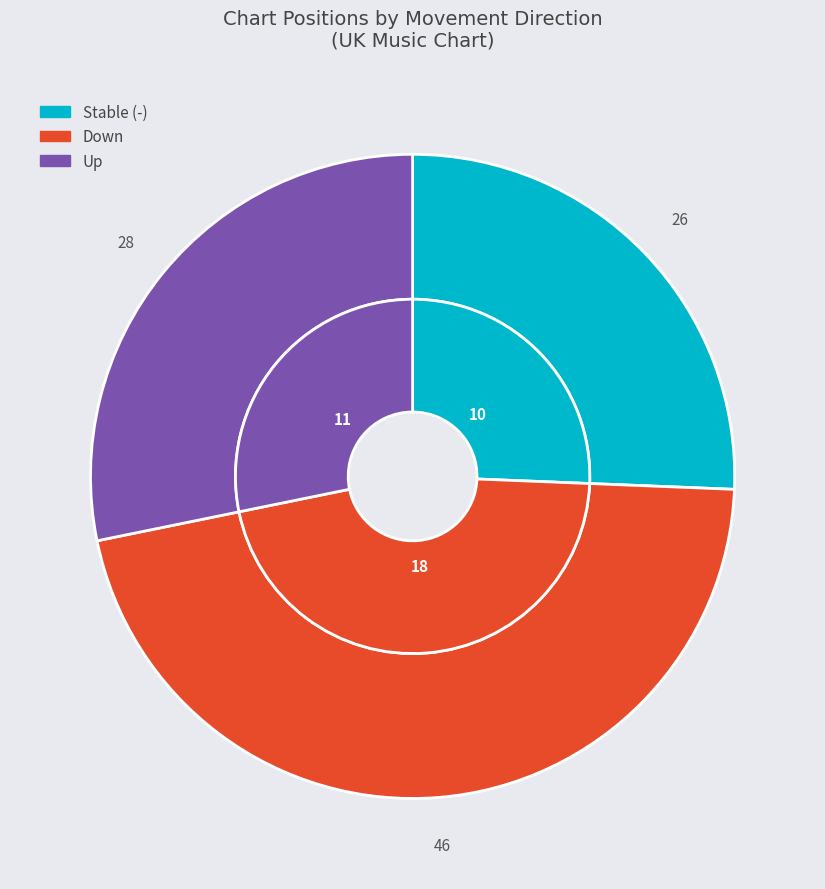

Does down represent more than half of the total?

No